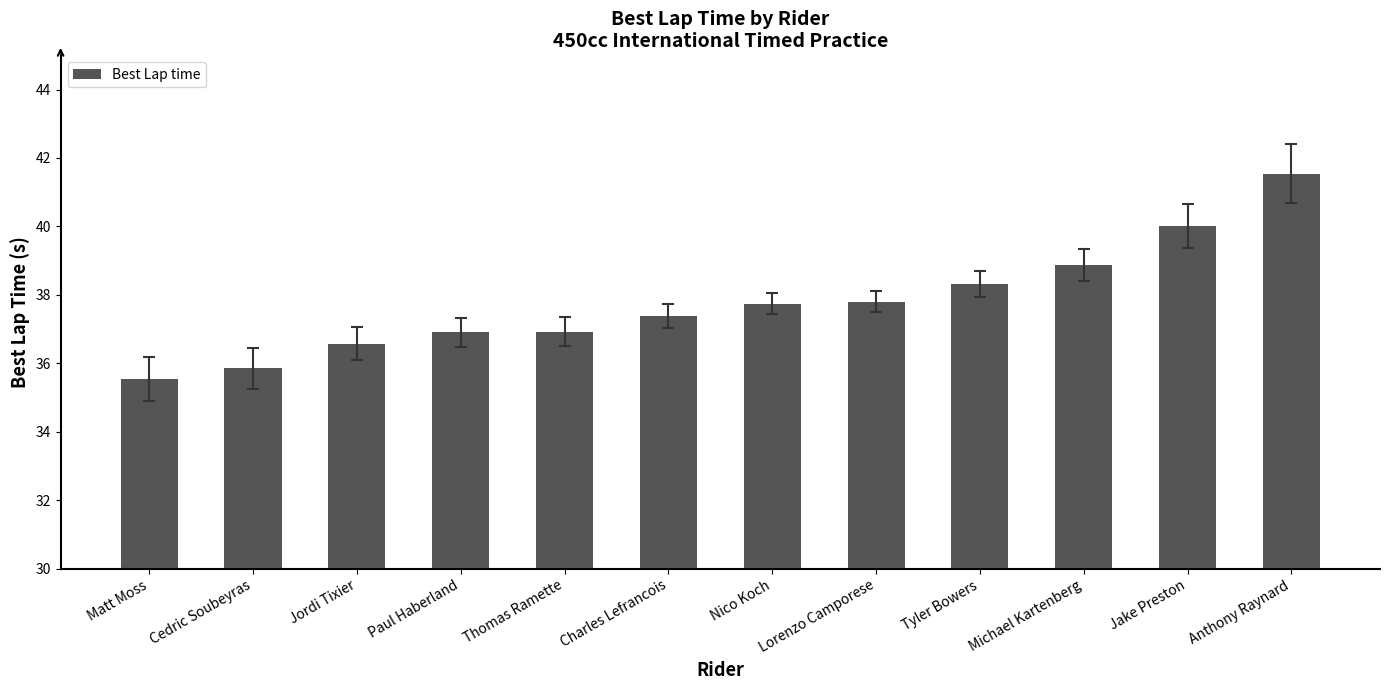

What is the label of the 7th bar from the left?

Nico Koch